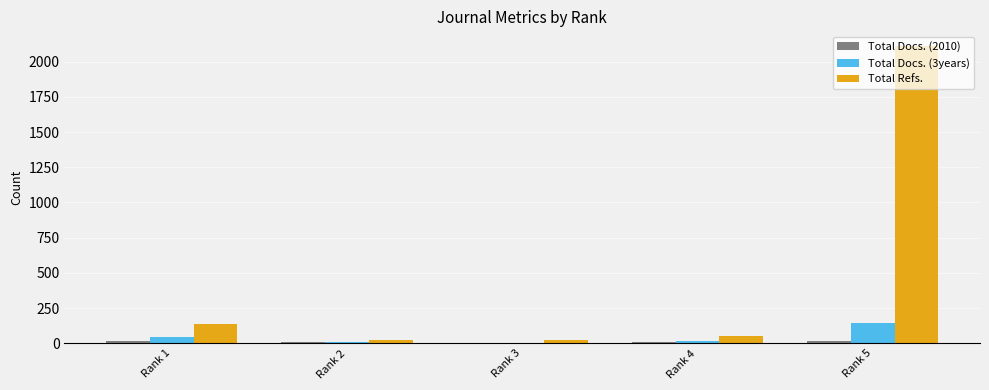

Which category has the highest value across all series?

Rank 5